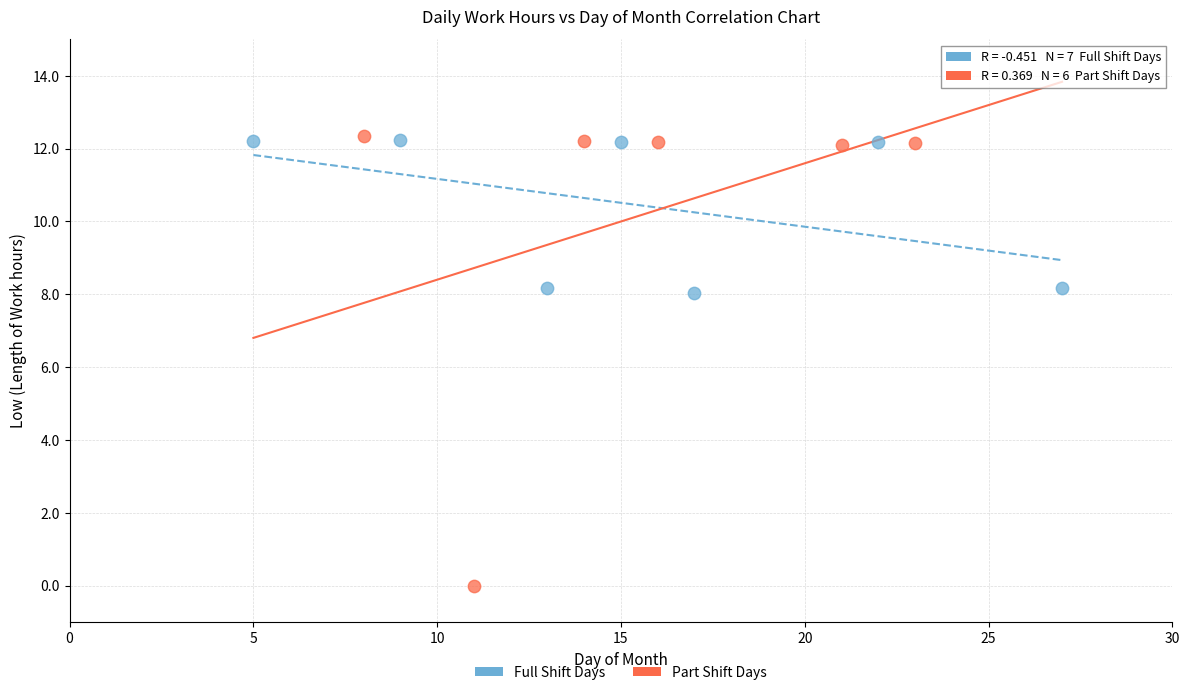

Which series has the largest Y range (max minus min)?

Part Shift Days